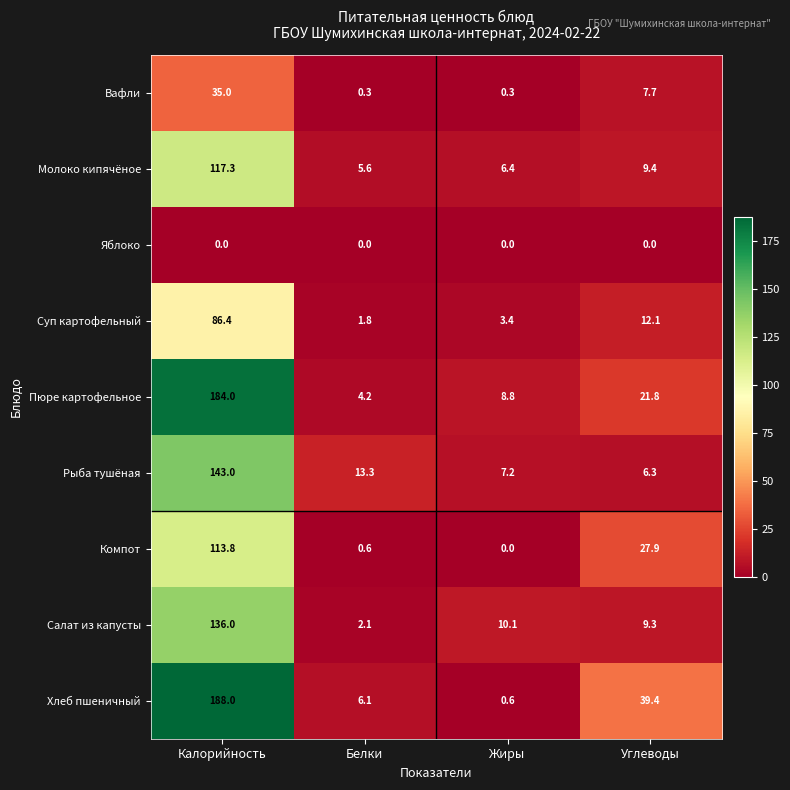

At which label does Рыба тушёная first exceed 13?

Калорийность